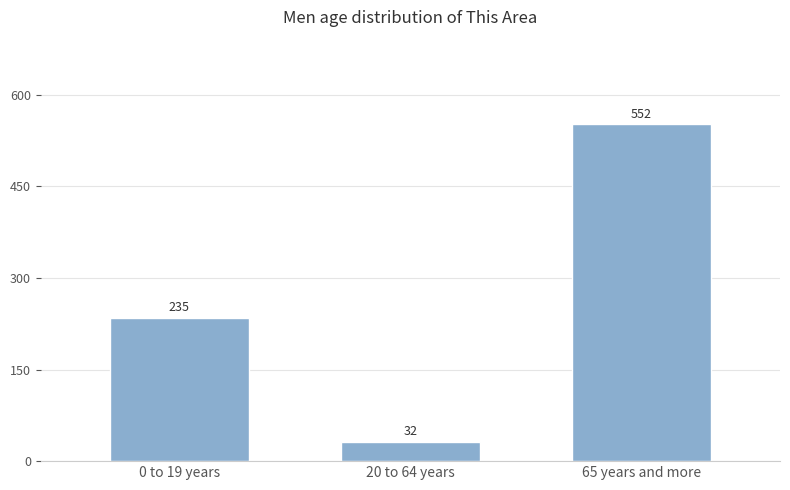

How many categories are shown in the chart?

3